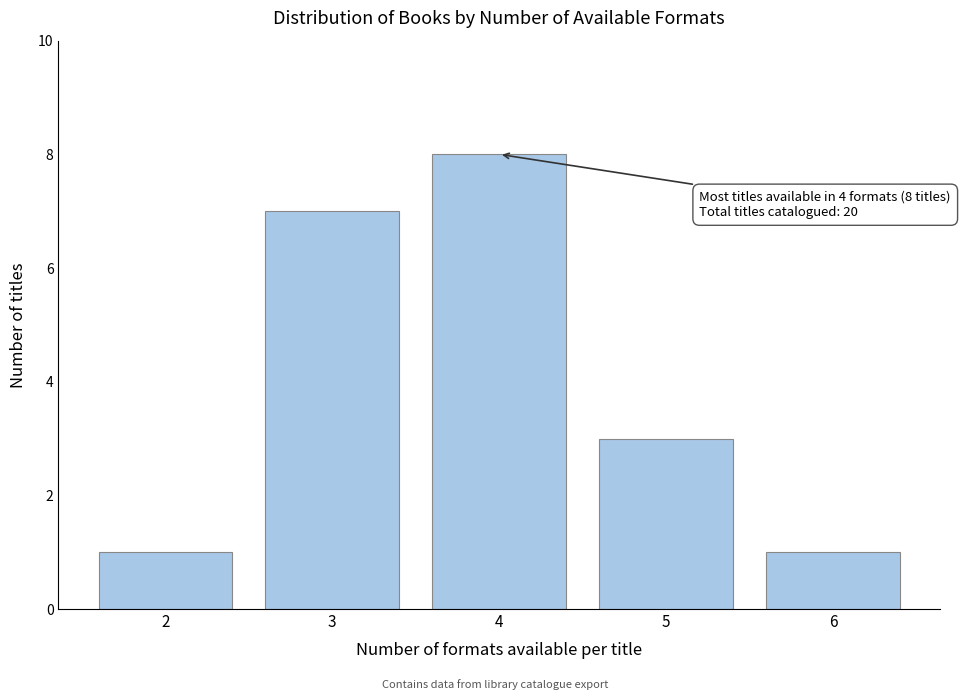

Reading right to left, list all the values displayed in this chart.

1	3	8	7	1